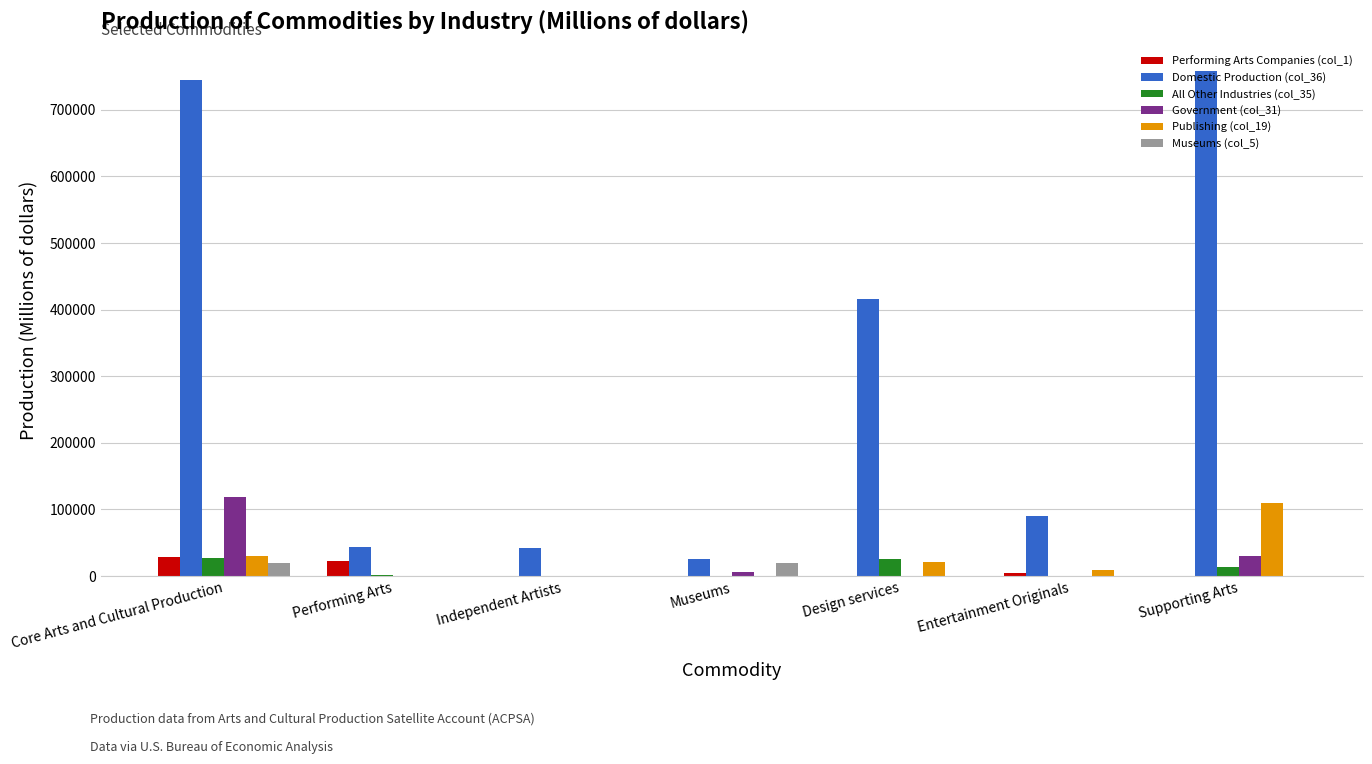

Which series has the largest range (max minus min)?

Domestic Production (col_36)